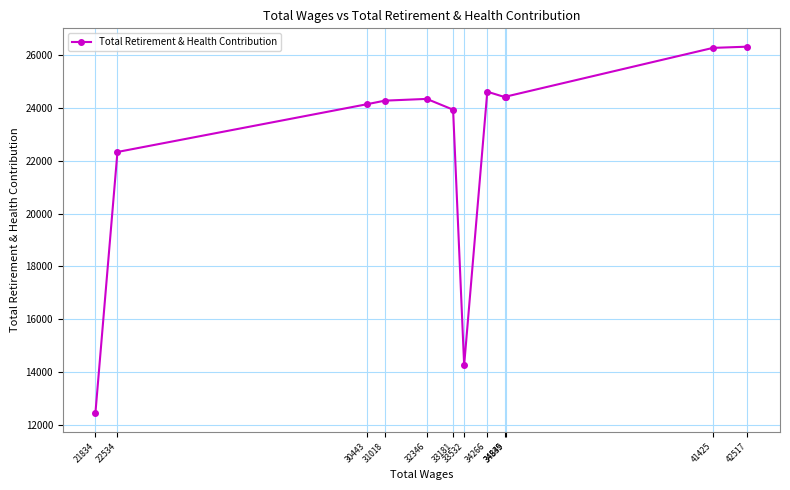

Where is the data nearest to the value 19380?

22534